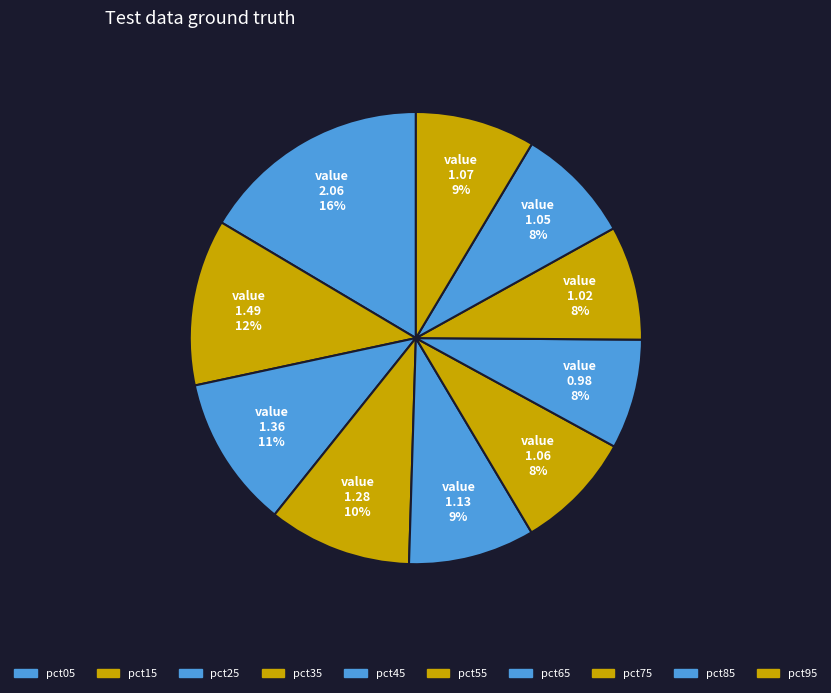

Count the number of slices in the pie.

10